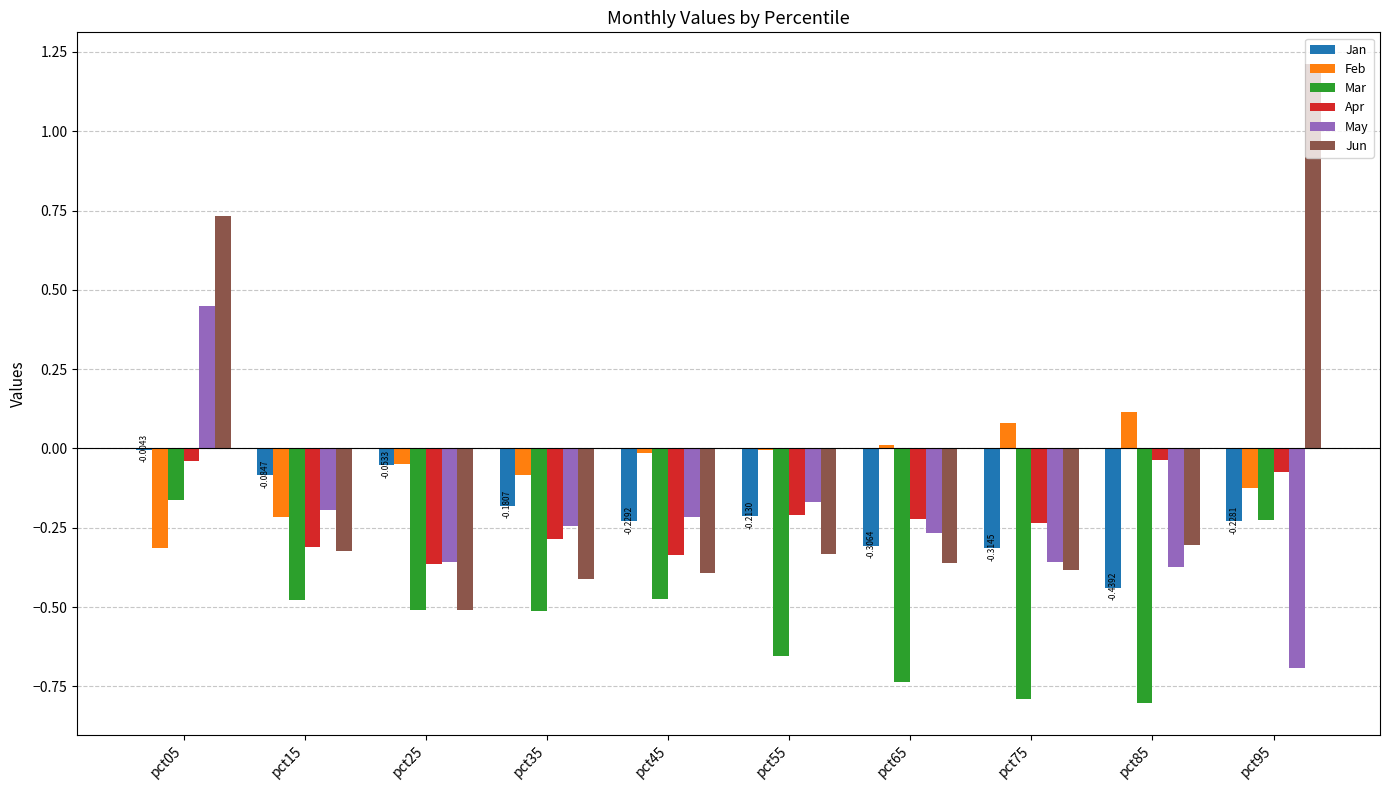

Between pct05 and pct35, which series saw the biggest shift?

Jun